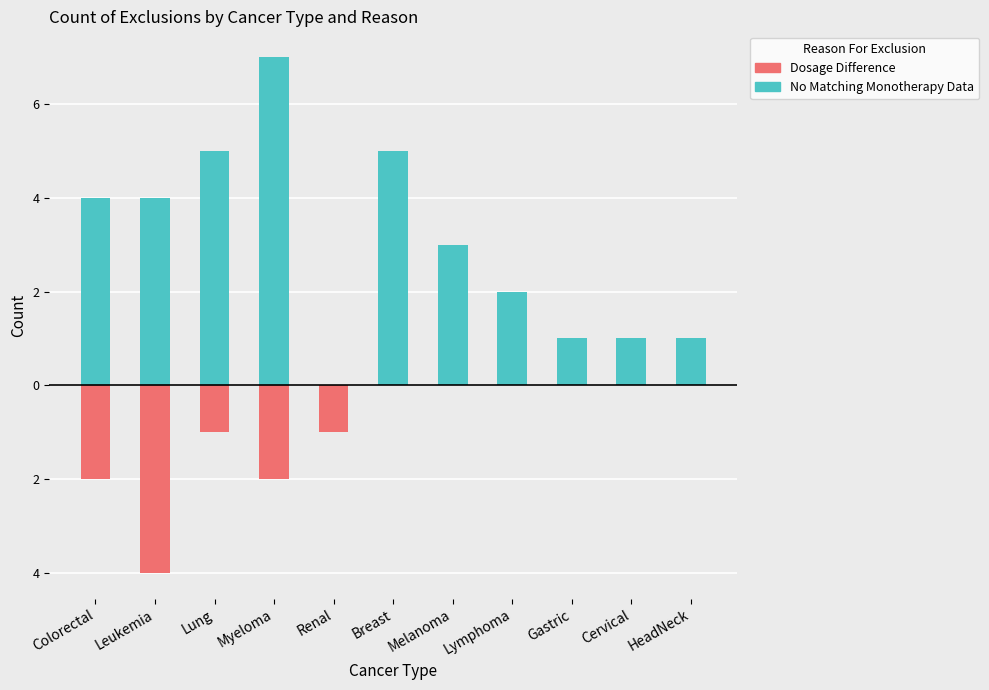

How many groups of bars are there?

11